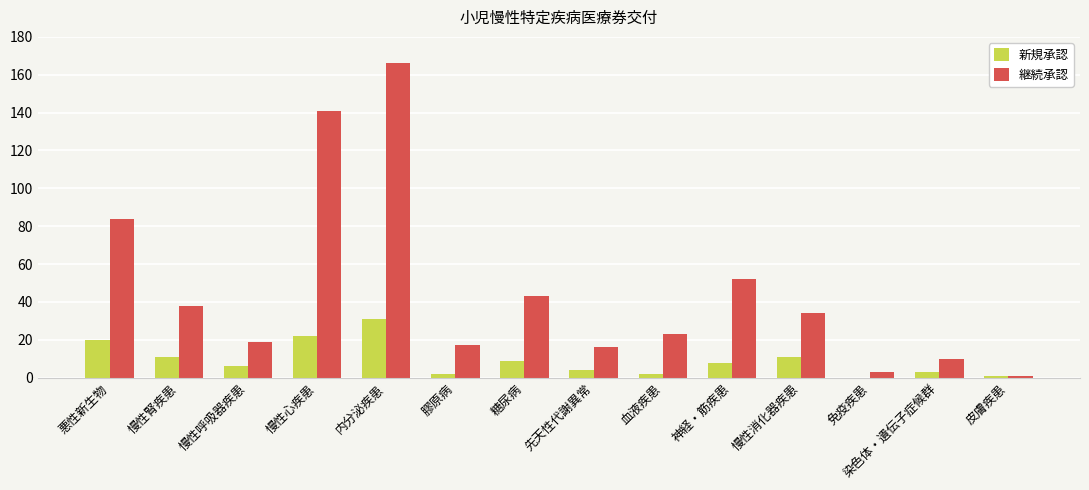

Count the number of data series in this chart.

2